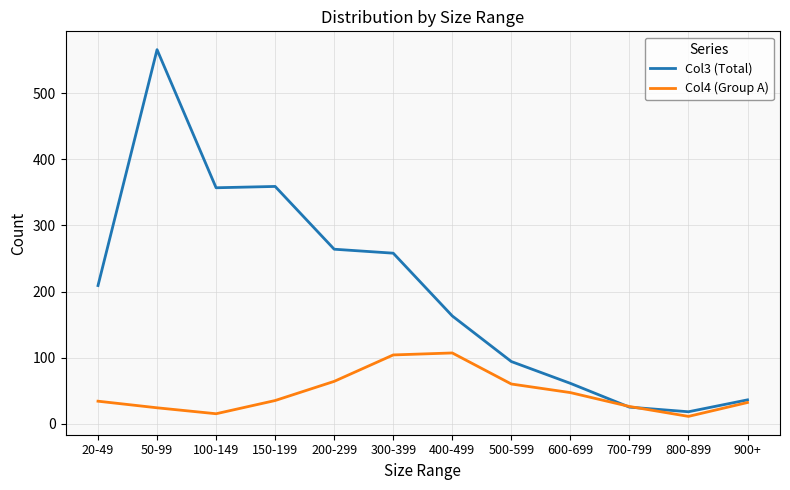

True or false: Col3 (Total) has a value of 174 at 200-299.

False